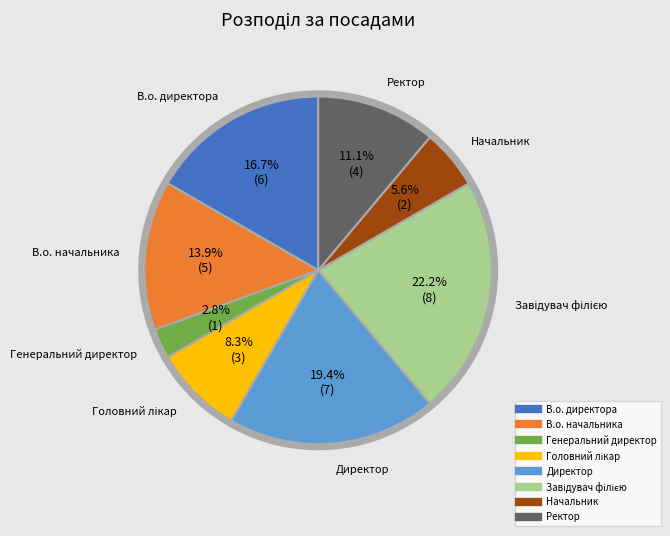

Approximately how many times larger is the value at Директор compared to В.о. начальника?

1.4